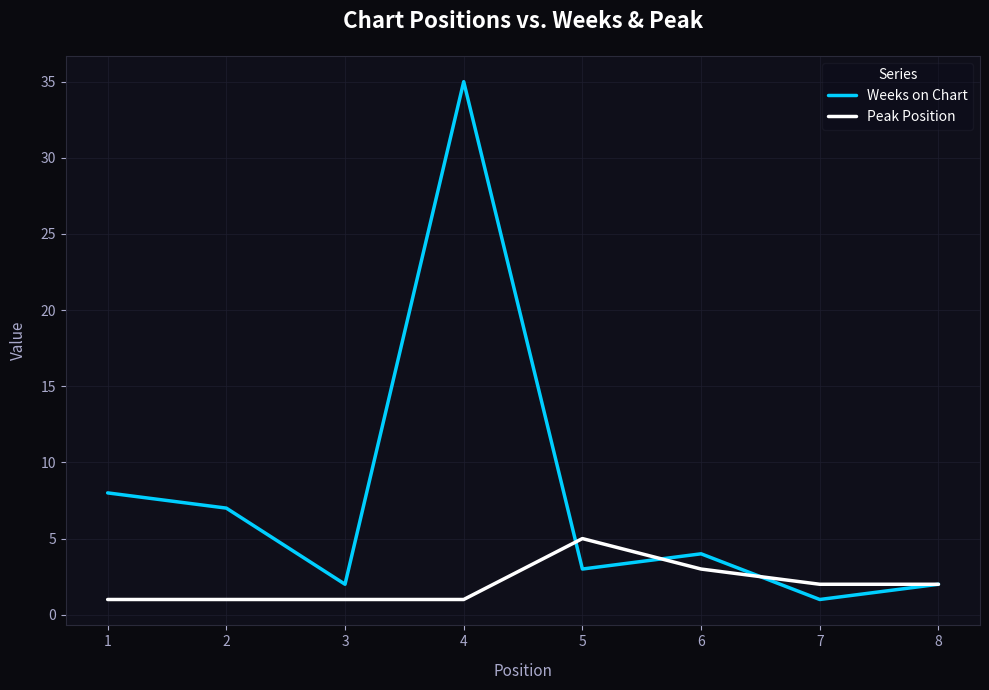

How many distinct data groups are displayed?

2